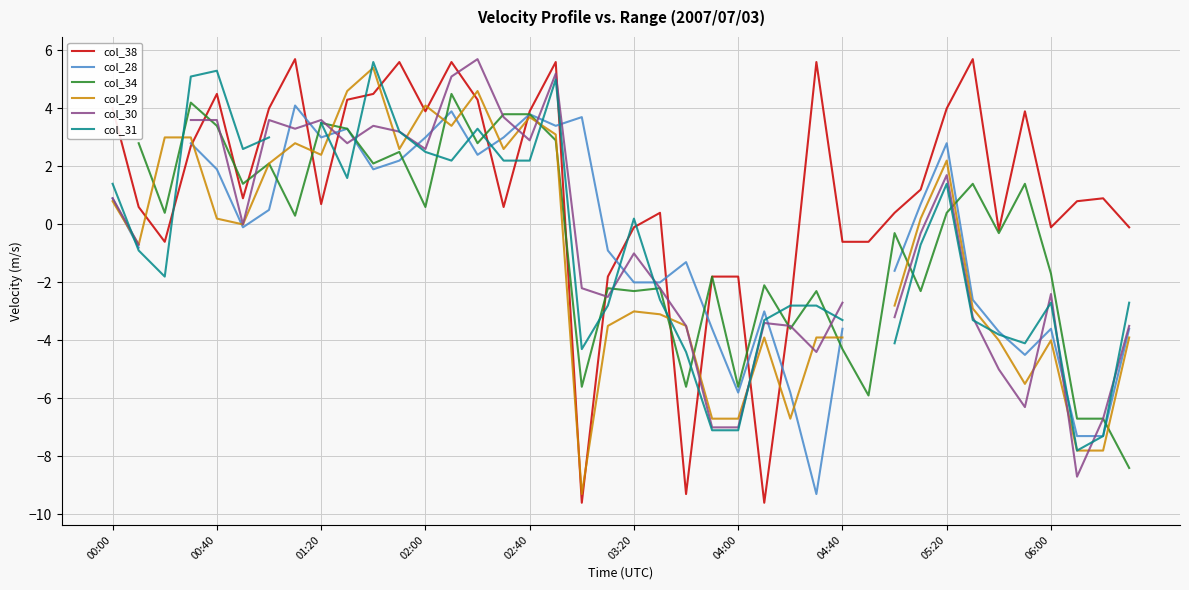

Where does the col_28 series first go above -1?

00:00